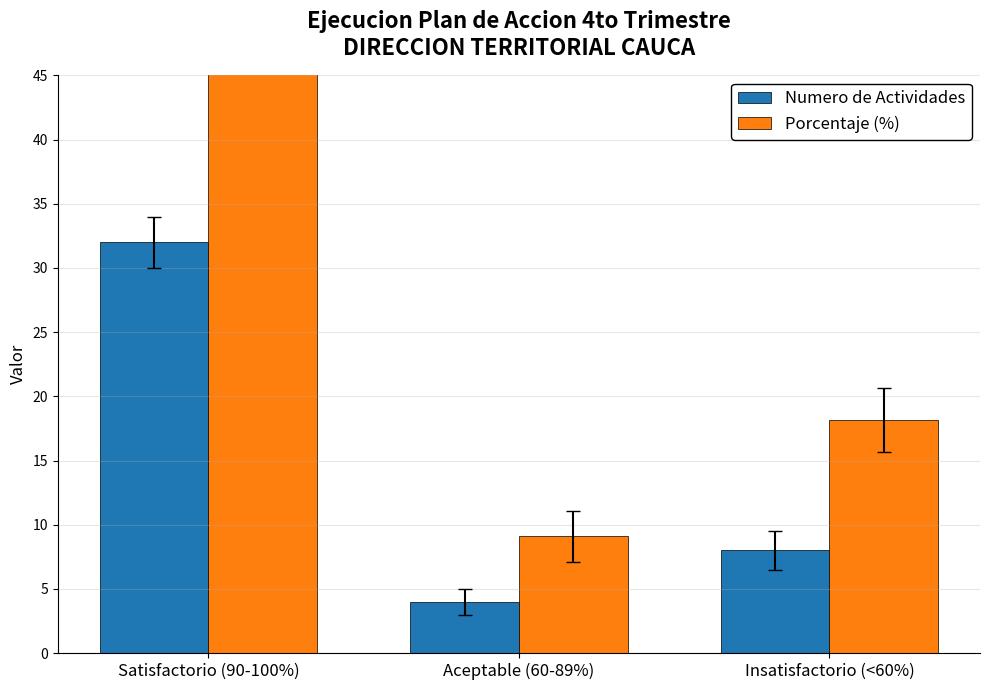

What is the label of the 1st bar from the right?

Insatisfactorio (<60%)